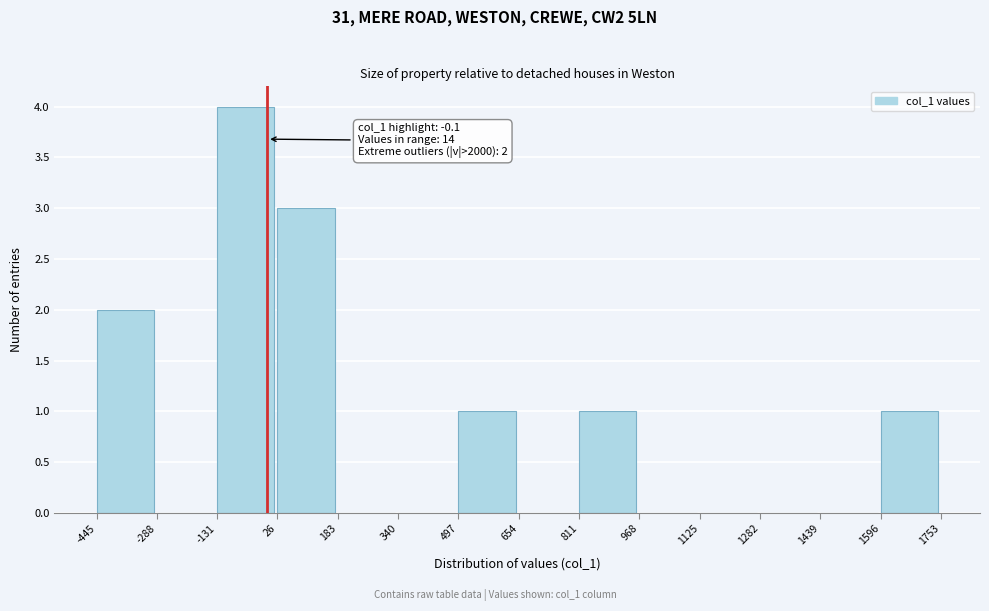

Which range on the x-axis has the tallest bar?

-131 to 26